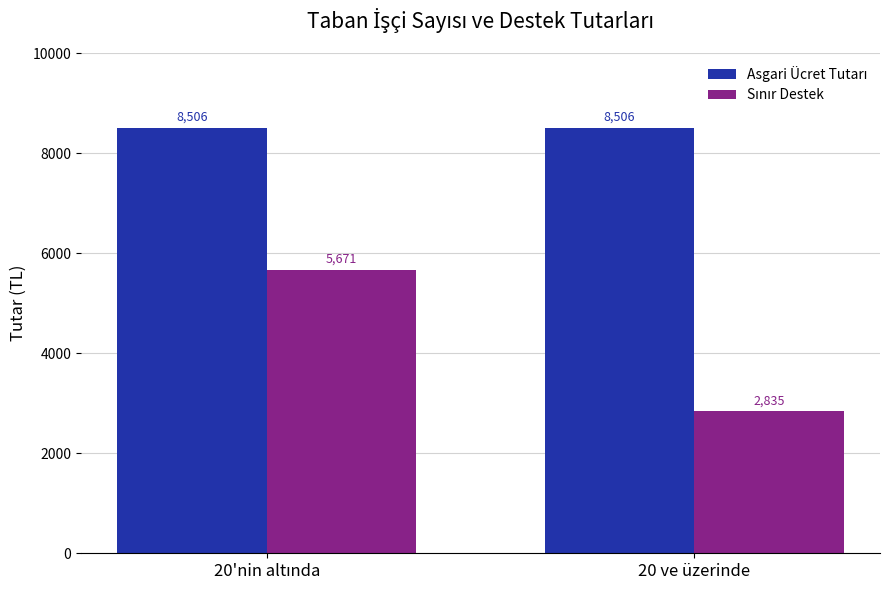

Which label corresponds to the smallest value in the chart?

20 ve üzerinde